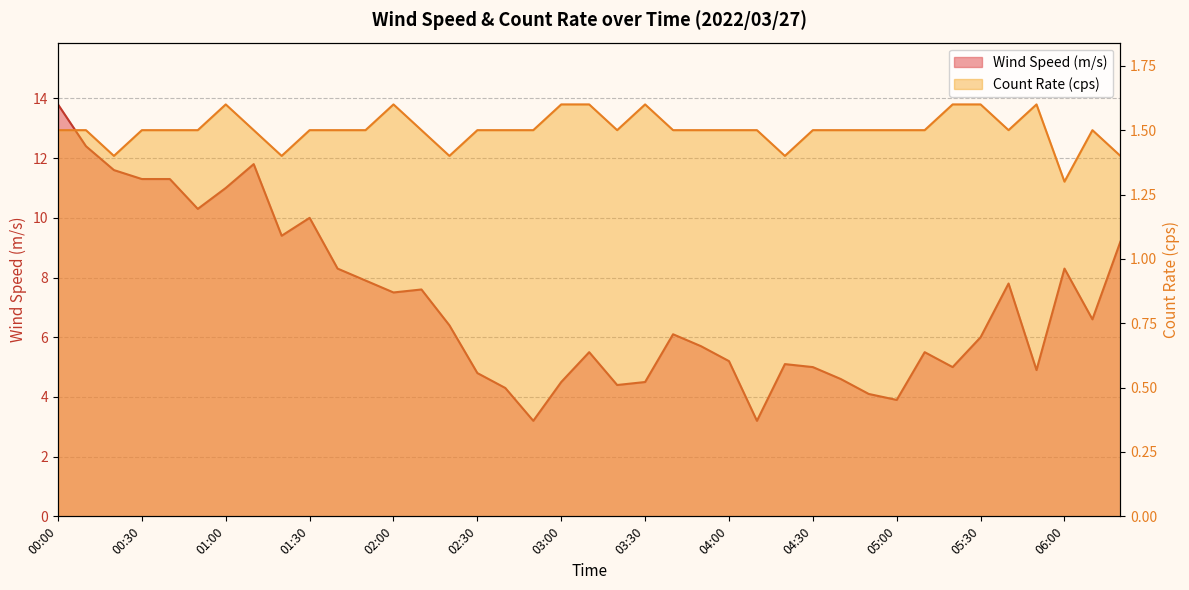

What are all the series names shown in the legend?

Wind Speed (m/s), Count Rate (cps)